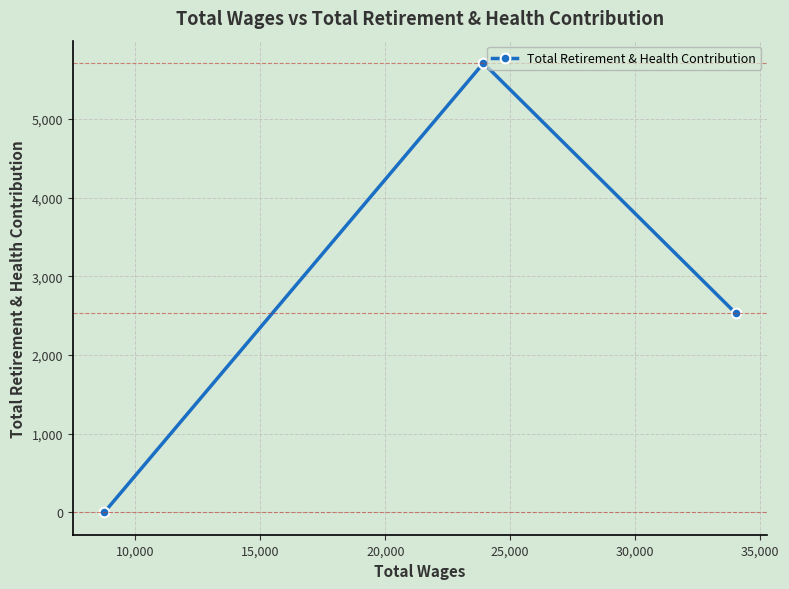

What is the maximum value shown in the chart?

5710